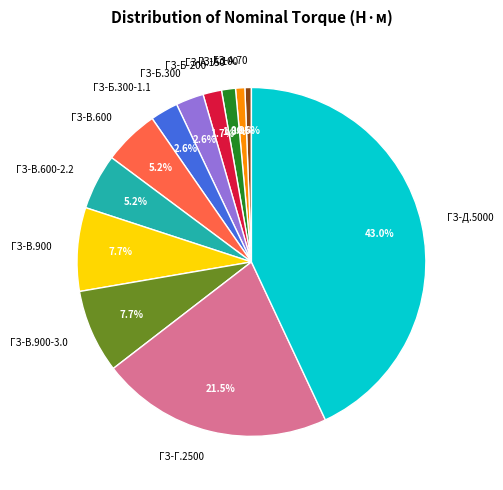

Which slice is the largest?

ГЗ-Д.5000